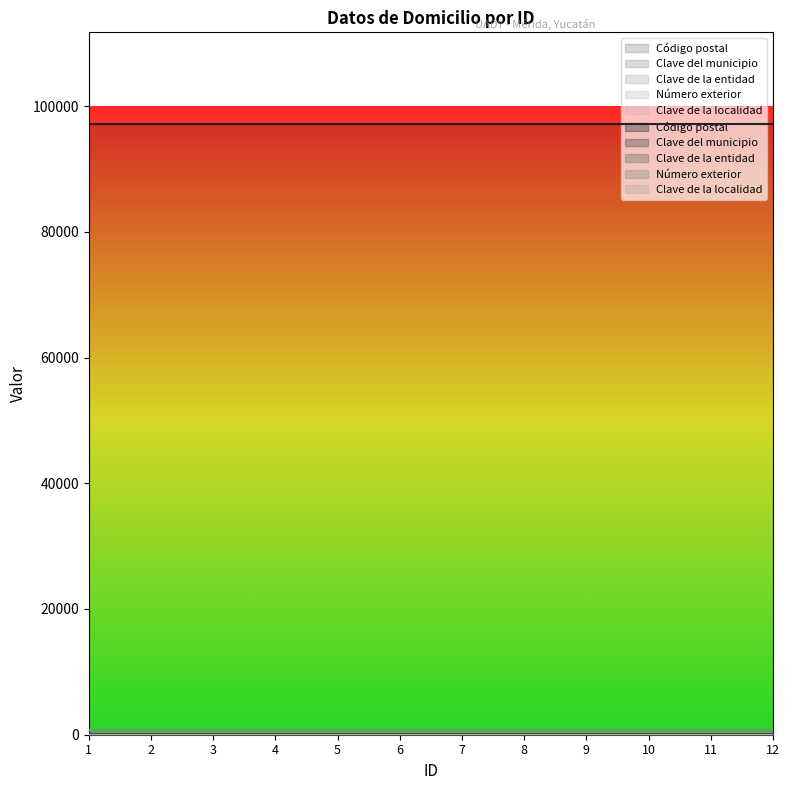

What is the approximate value of Clave de la localidad at 5?

1